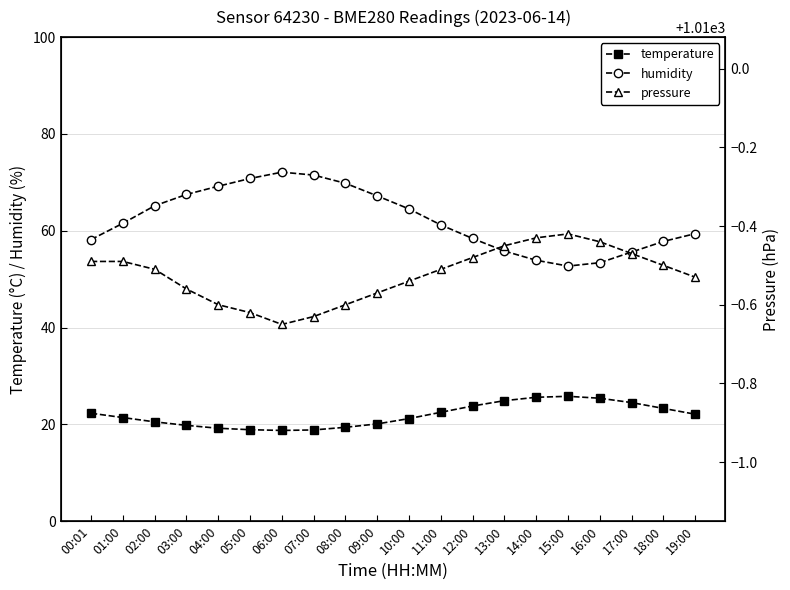

Reading left to right, what are all the values shown in this chart?

temperature: 00:01=22.3	01:00=21.4	02:00=20.5	03:00=19.8	04:00=19.2	05:00=18.9	06:00=18.8	07:00=18.9	08:00=19.4	09:00=20.1	10:00=21.2	11:00=22.5	12:00=23.8	13:00=24.9	14:00=25.6	15:00=25.8	16:00=25.4	17:00=24.5	18:00=23.3	19:00=22.1
humidity: 00:01=58.2	01:00=61.5	02:00=65.2	03:00=67.5	04:00=69.2	05:00=70.8	06:00=72.1	07:00=71.5	08:00=69.8	09:00=67.2	10:00=64.5	11:00=61.2	12:00=58.4	13:00=55.8	14:00=53.9	15:00=52.7	16:00=53.4	17:00=55.6	18:00=57.8	19:00=59.4
pressure: 00:01=1009.5	01:00=1009.5	02:00=1009.5	03:00=1009.4	04:00=1009.4	05:00=1009.4	06:00=1009.4	07:00=1009.4	08:00=1009.4	09:00=1009.4	10:00=1009.5	11:00=1009.5	12:00=1009.5	13:00=1009.5	14:00=1009.6	15:00=1009.6	16:00=1009.6	17:00=1009.5	18:00=1009.5	19:00=1009.5